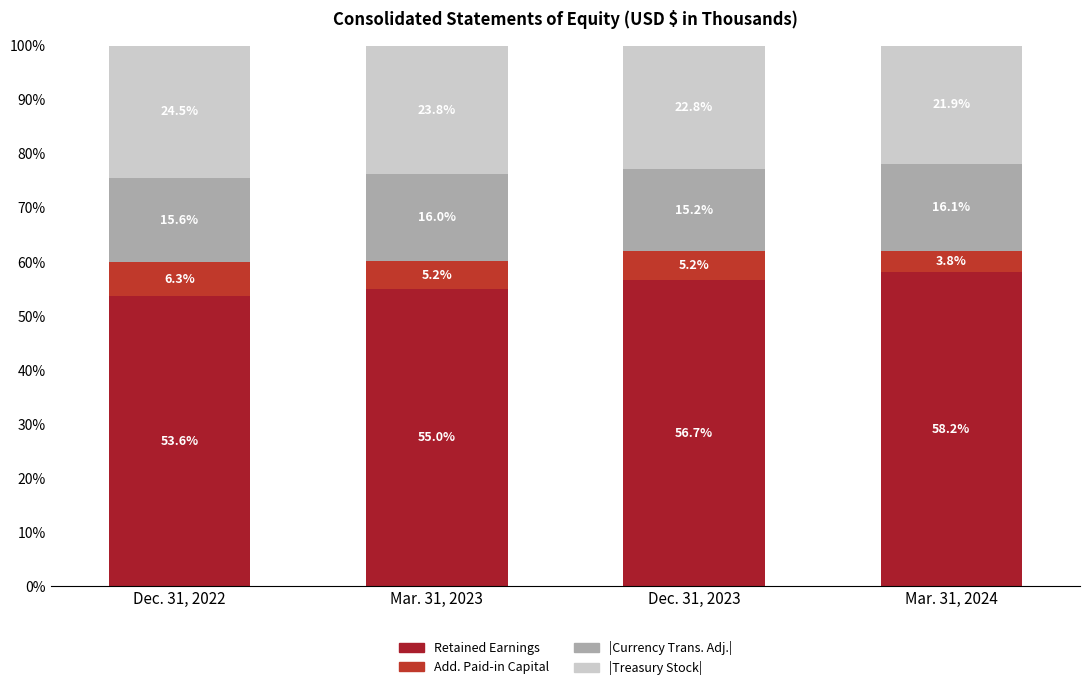

At which label is |Treasury Stock| closest to 23?

Dec. 31, 2023